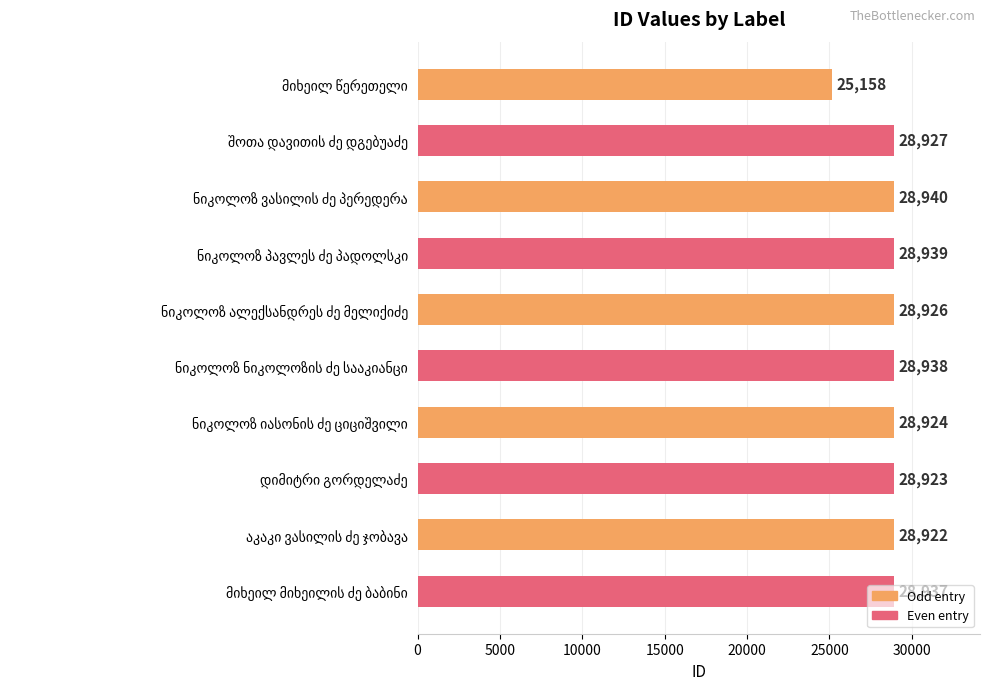

What is the maximum value shown in the chart?

28940